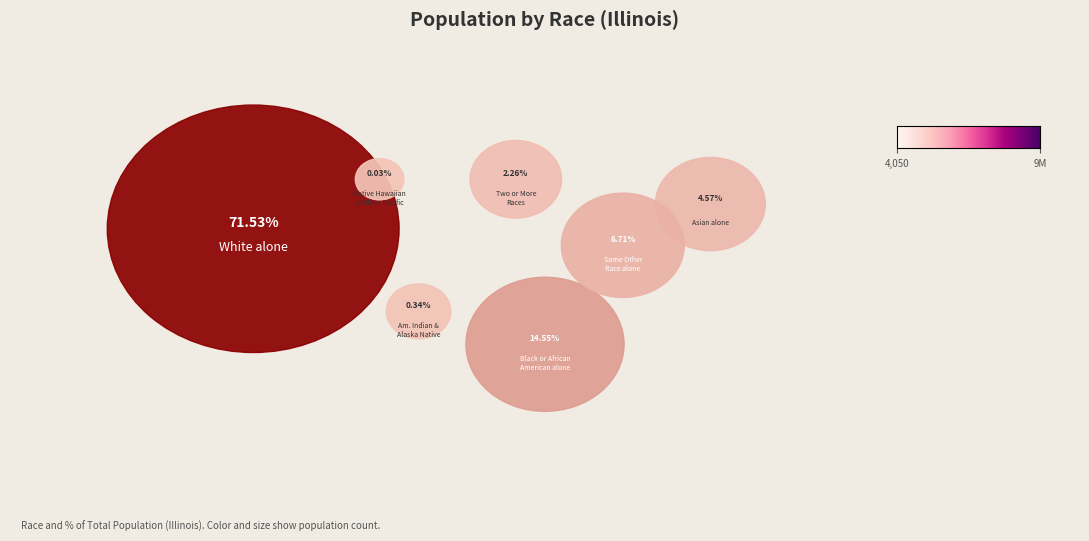

Which slice is the largest?

White alone